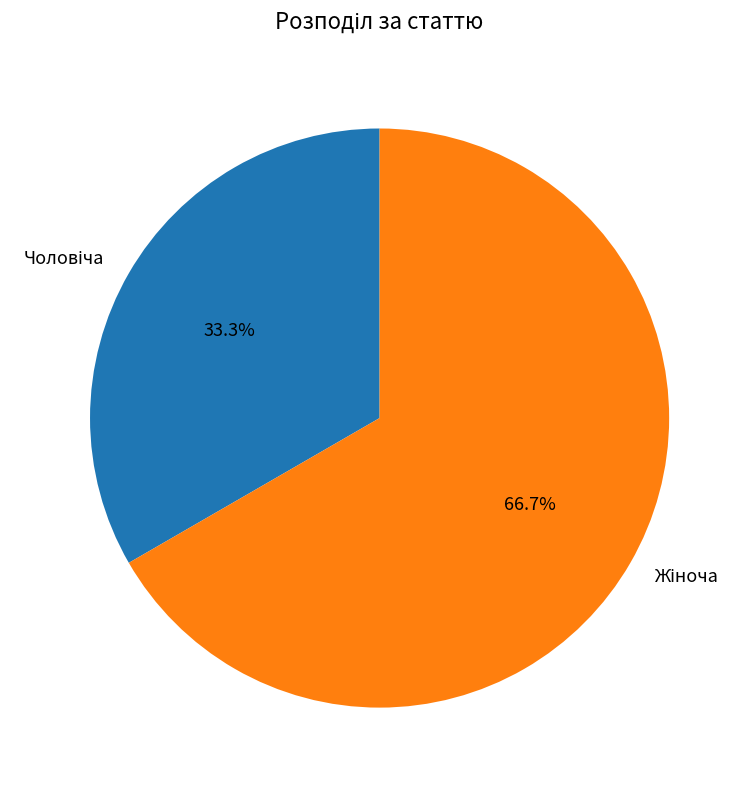

Is there any slice that represents more than half of the pie?

Yes